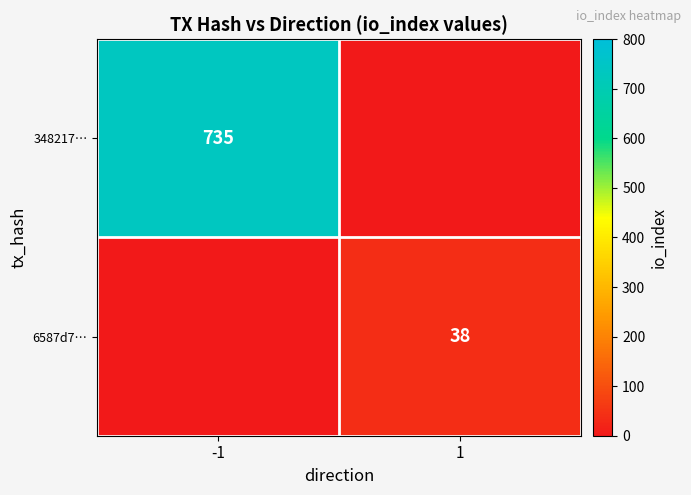

The value of 348217… at -1 is 735. True or false?

True